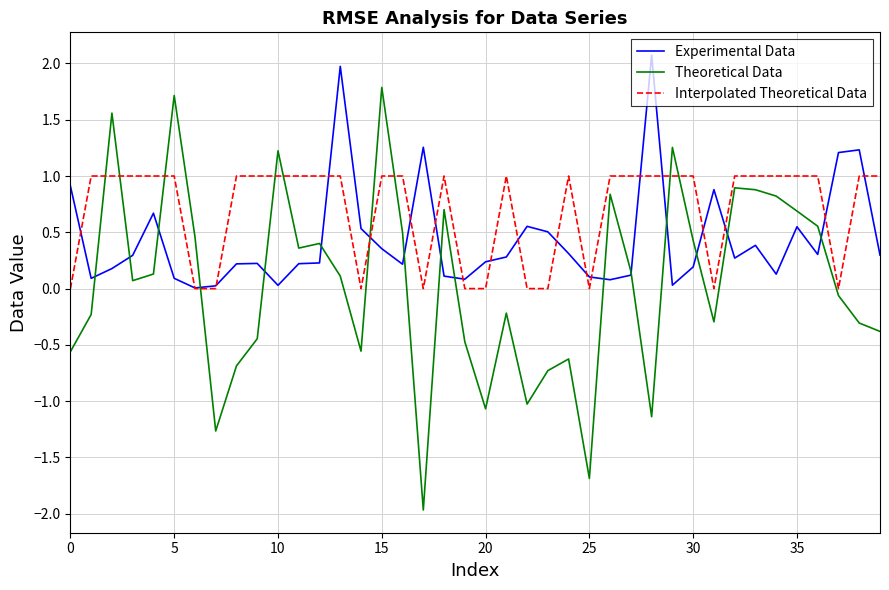

How many Interpolated Theoretical Data values are between 0 and 1?

40